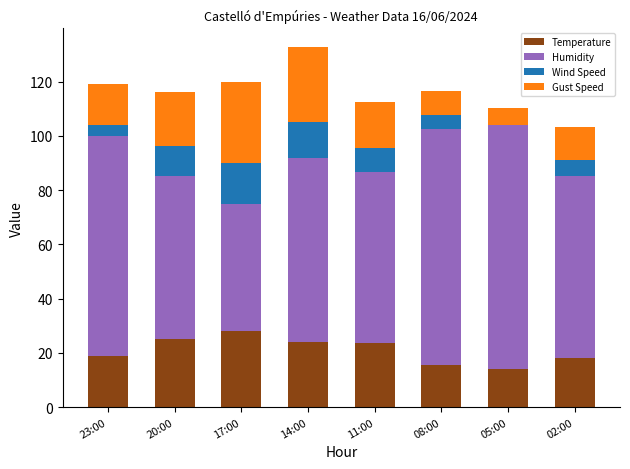

What is the total value across all series at 20:00?

116.2